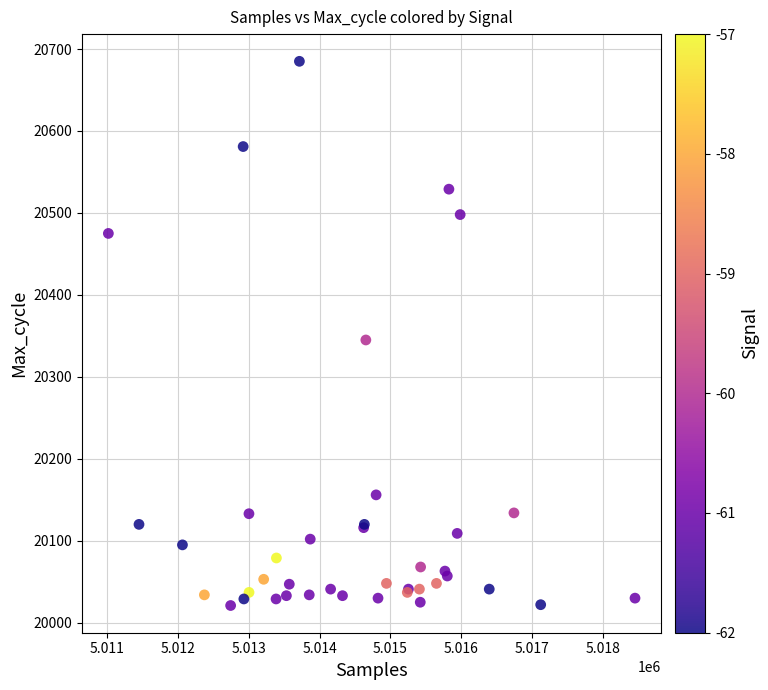

What Y value in the scatter plot is closest to 20353?

20345